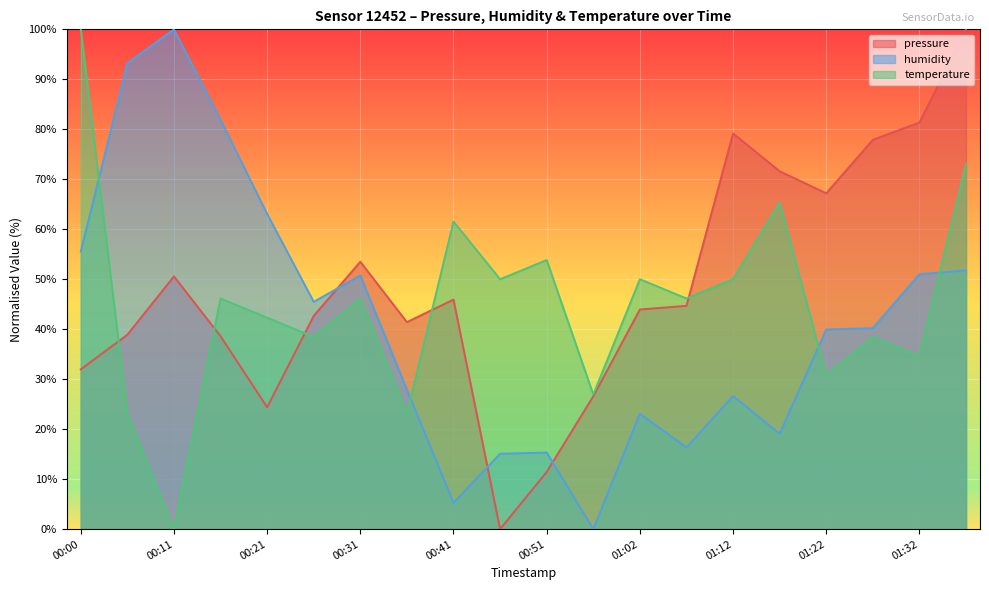

What are all the series names shown in the legend?

pressure, humidity, temperature